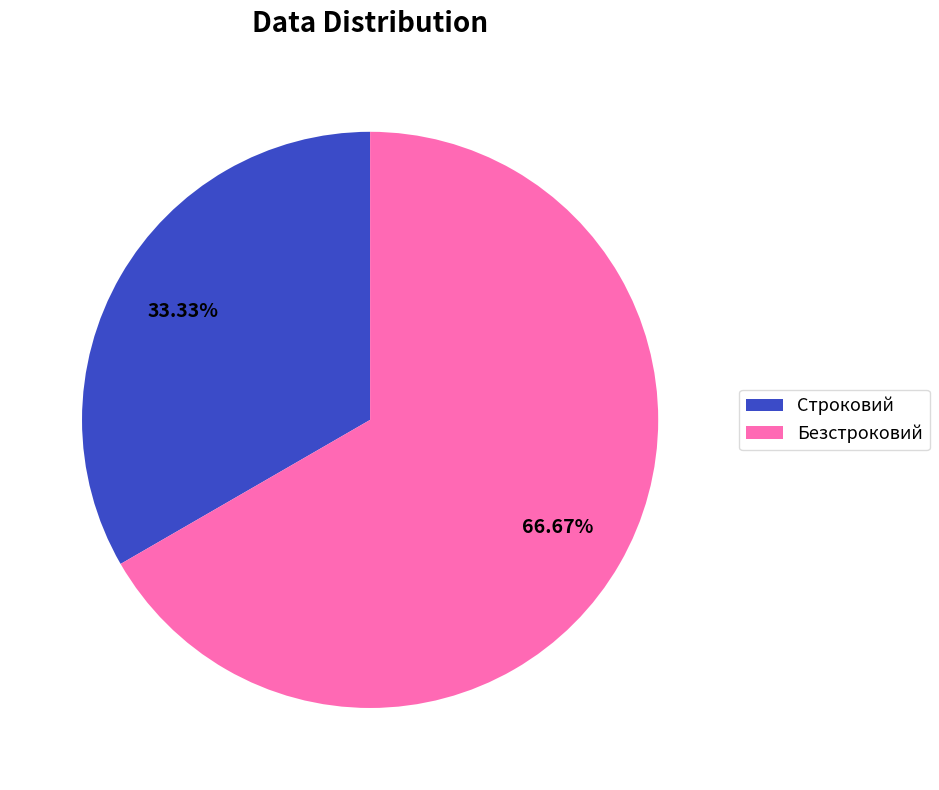

Rank the categories by value from highest to lowest.

Безстроковий, Строковий